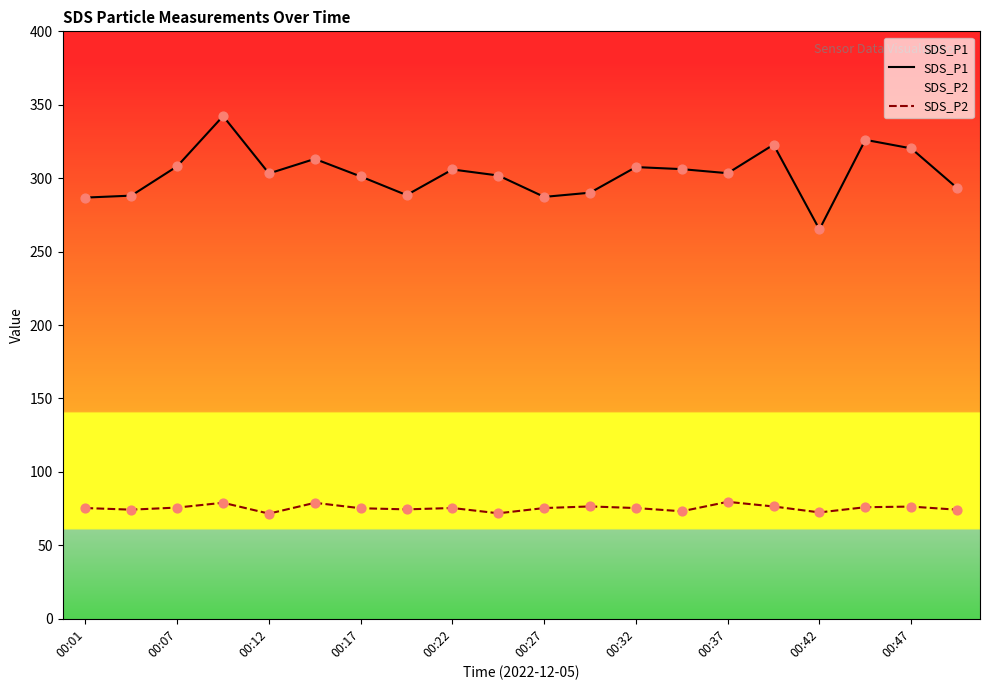

Is the value of SDS_P1 at 00:32 greater than the value of SDS_P2 at 00:12?

Yes